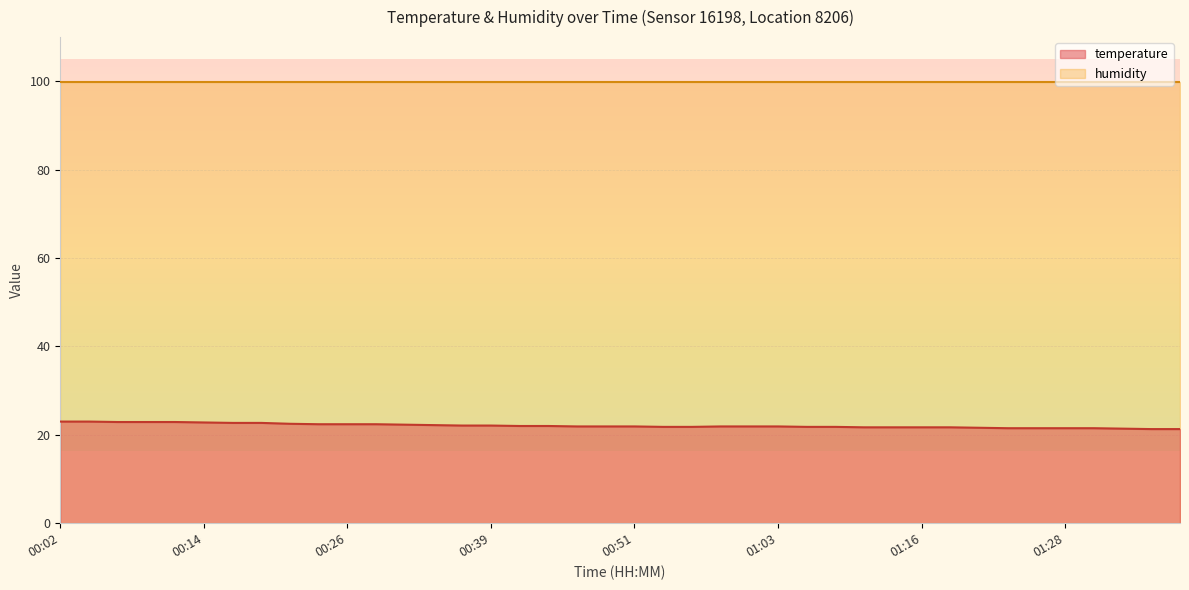

What is the greatest value displayed?

99.9